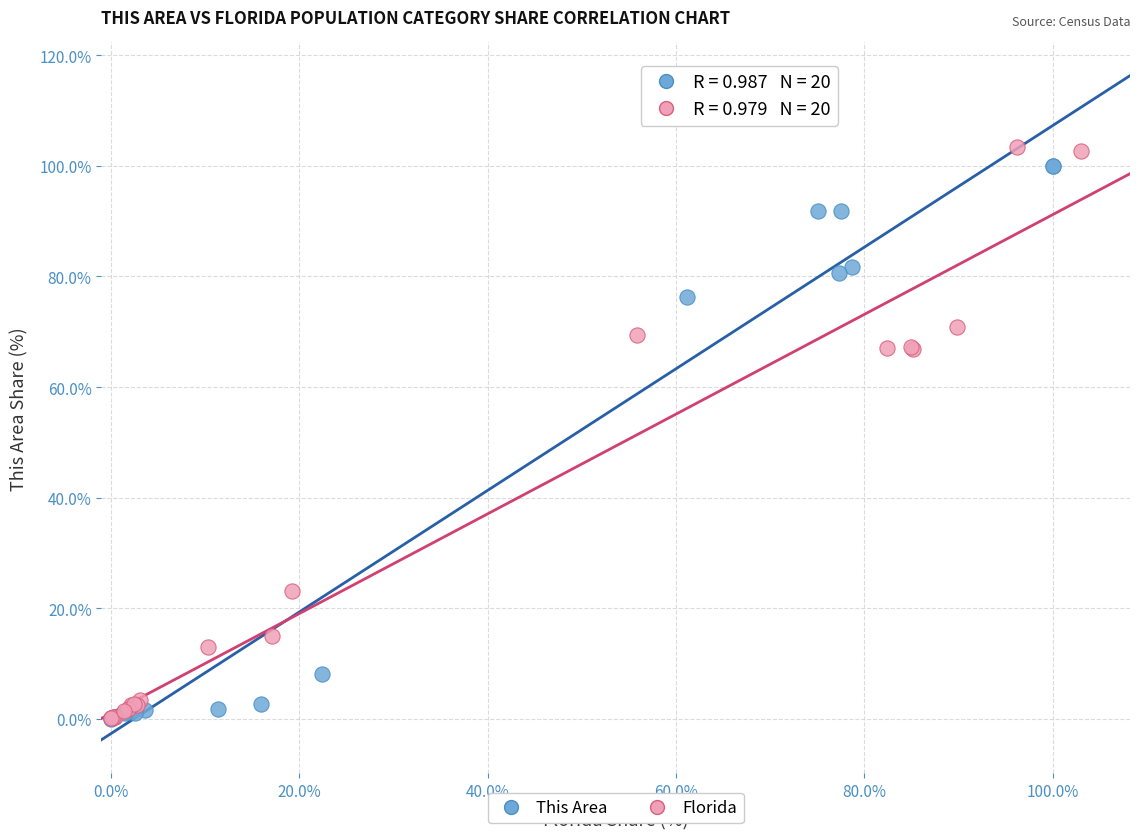

Which series has the widest spread of Y values?

Florida